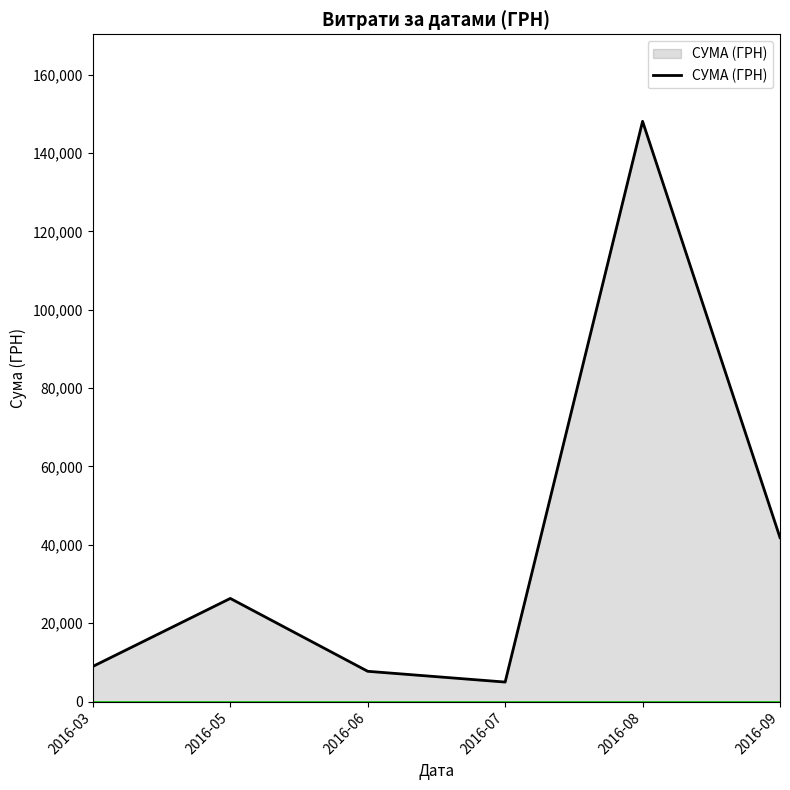

Which category has the highest value across all series?

2016-08